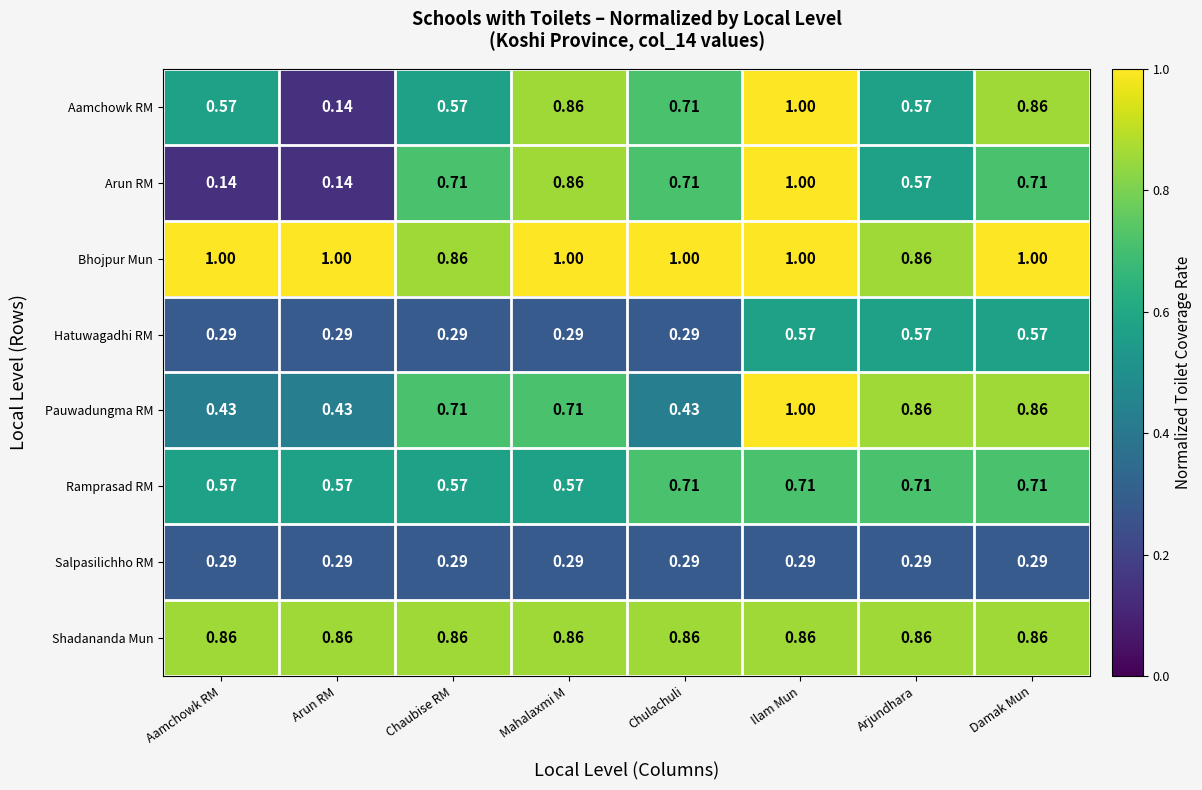

Is the value of Shadananda Mun at Ilam Mun greater than the value of Ramprasad RM at Mahalaxmi M?

Yes